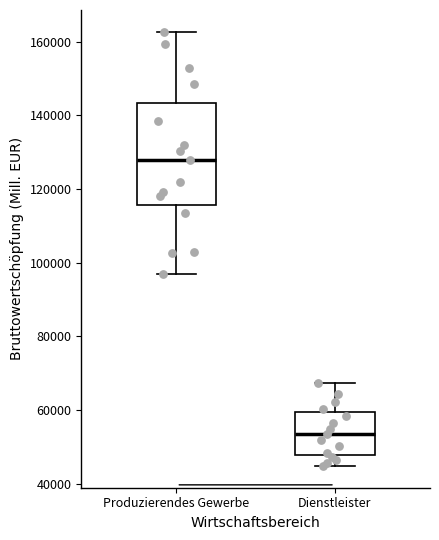

Reading left to right, read every box against the y-axis: the position of its median line, the range the box covers, and the ends of its whiskers. The values are not printed on the chart, so give them approximately, as read against the axis.

Produzierendes Gewerbe: median 128000, box 116000 to 144000, whiskers 96000 to 162000
Dienstleister: median 54000, box 48000 to 60000, whiskers 44000 to 68000